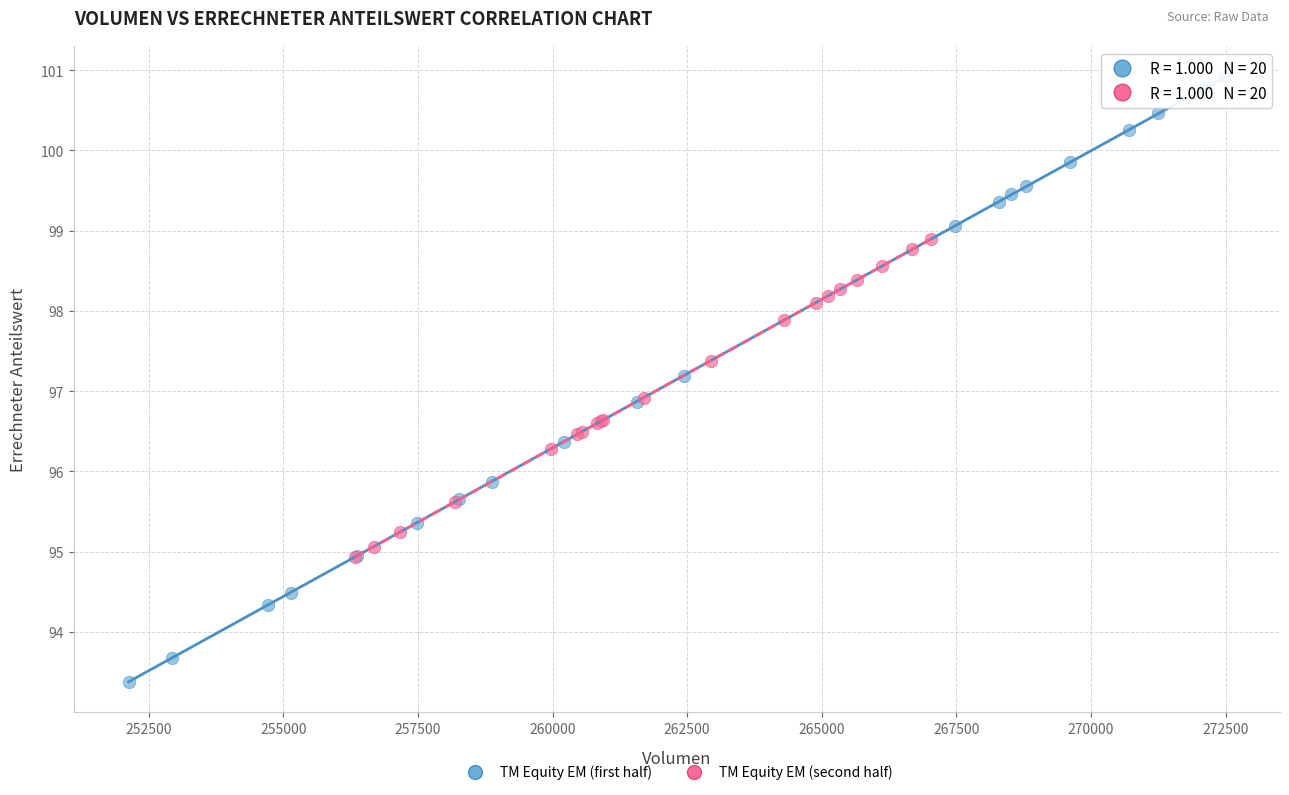

Which series has the largest Y range (max minus min)?

TM Equity EM (first half)